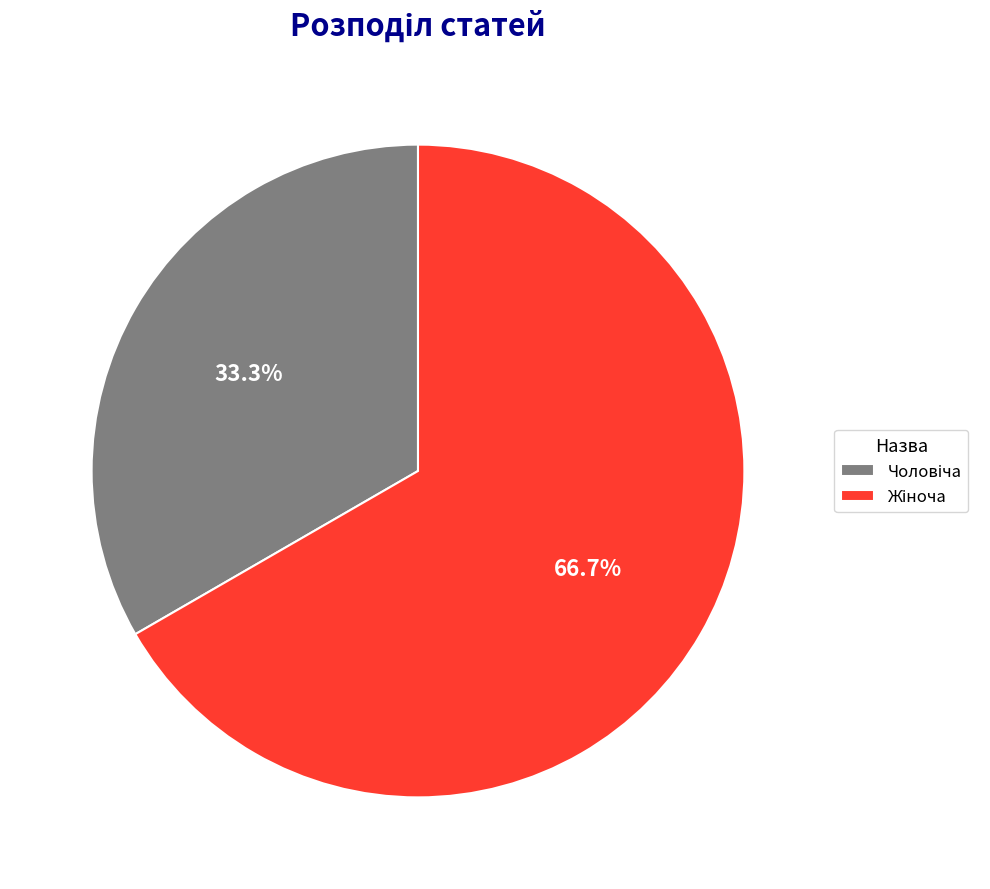

Does any single category account for the majority?

Yes